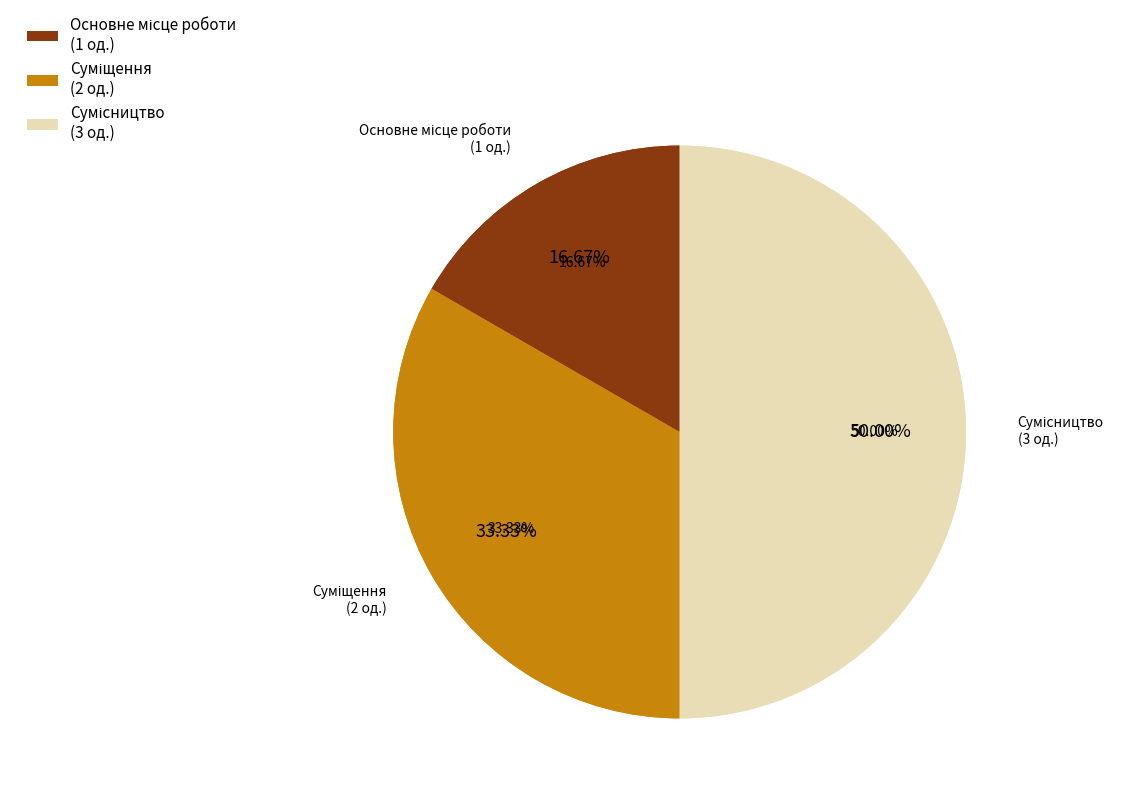

To the nearest percent, what is the combined percentage of Сумісництво and Суміщення?

83%